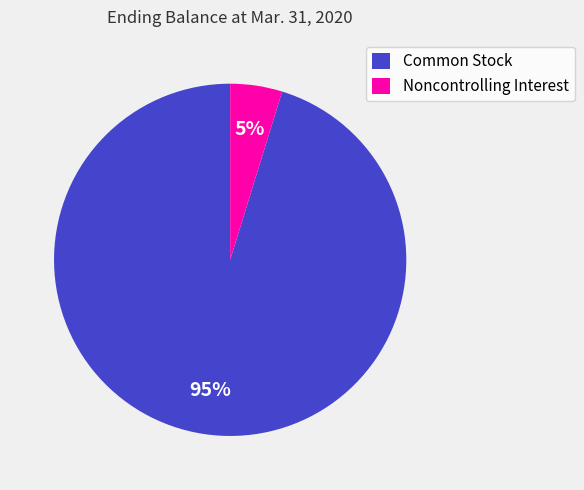

Is it true that Common Stock is 95% of the pie?

True